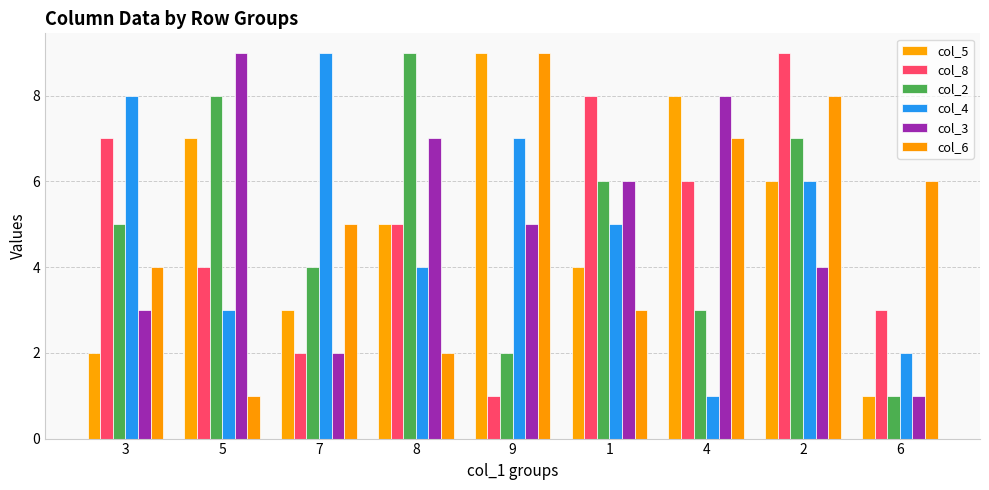

Does the chart contain stacked bars?

No